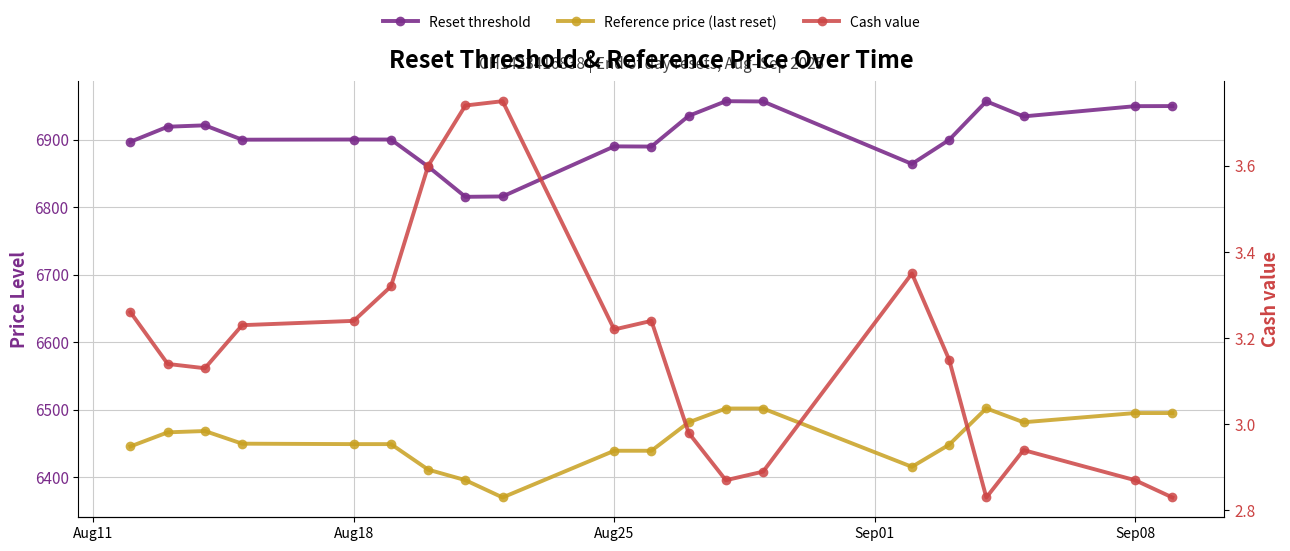

True or false: Reset threshold and Cash value cross at least once.

False